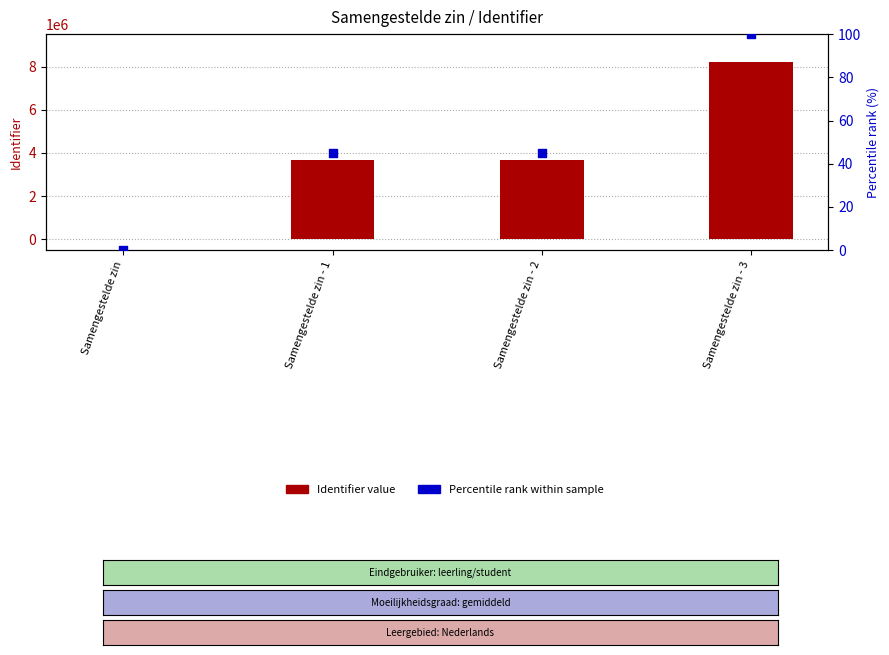

At how many categories does at least one series exceed 524766?

3